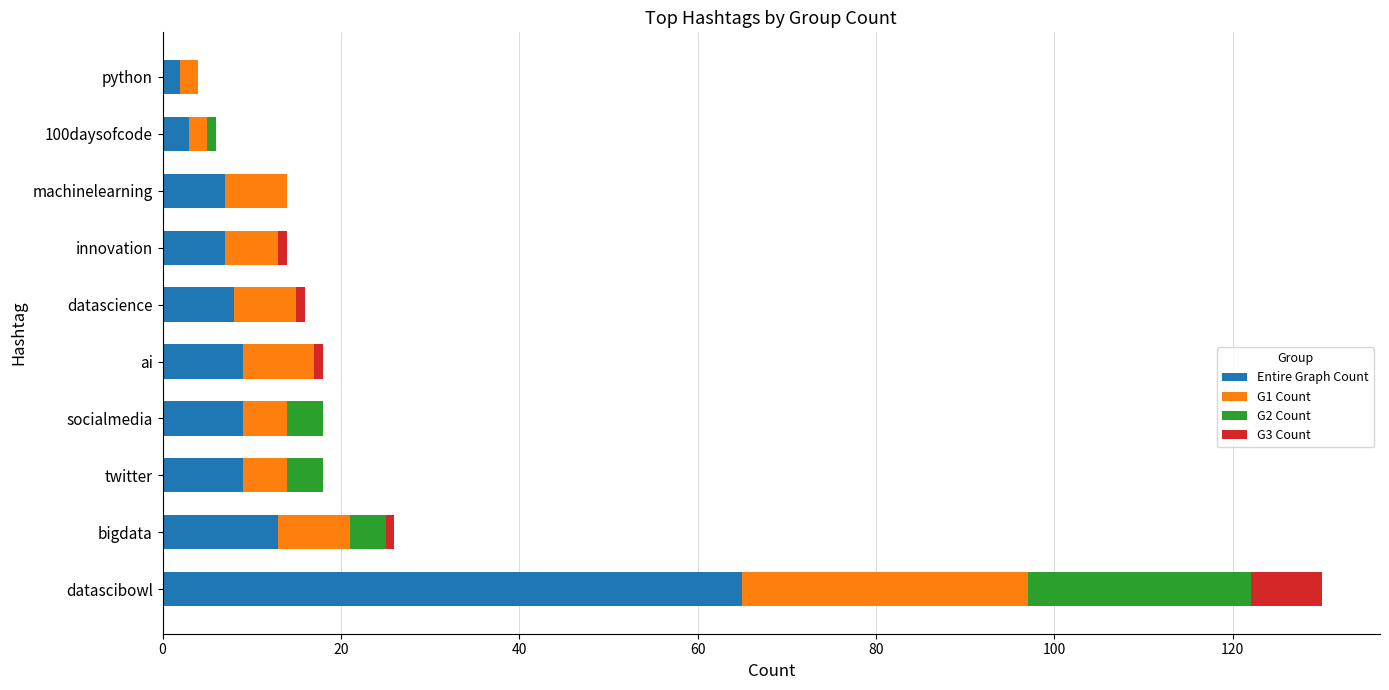

True or false: Entire Graph Count has a value of 8 at datascience.

True